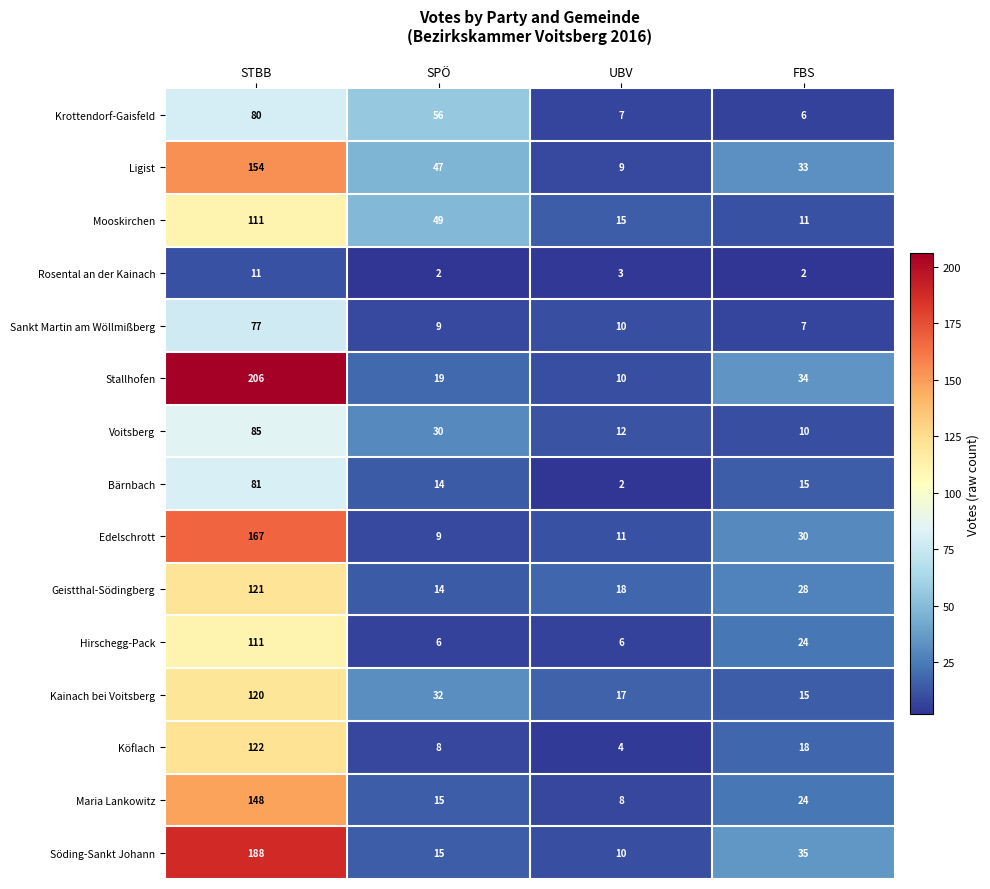

What is the lowest value of the Mooskirchen series?

11